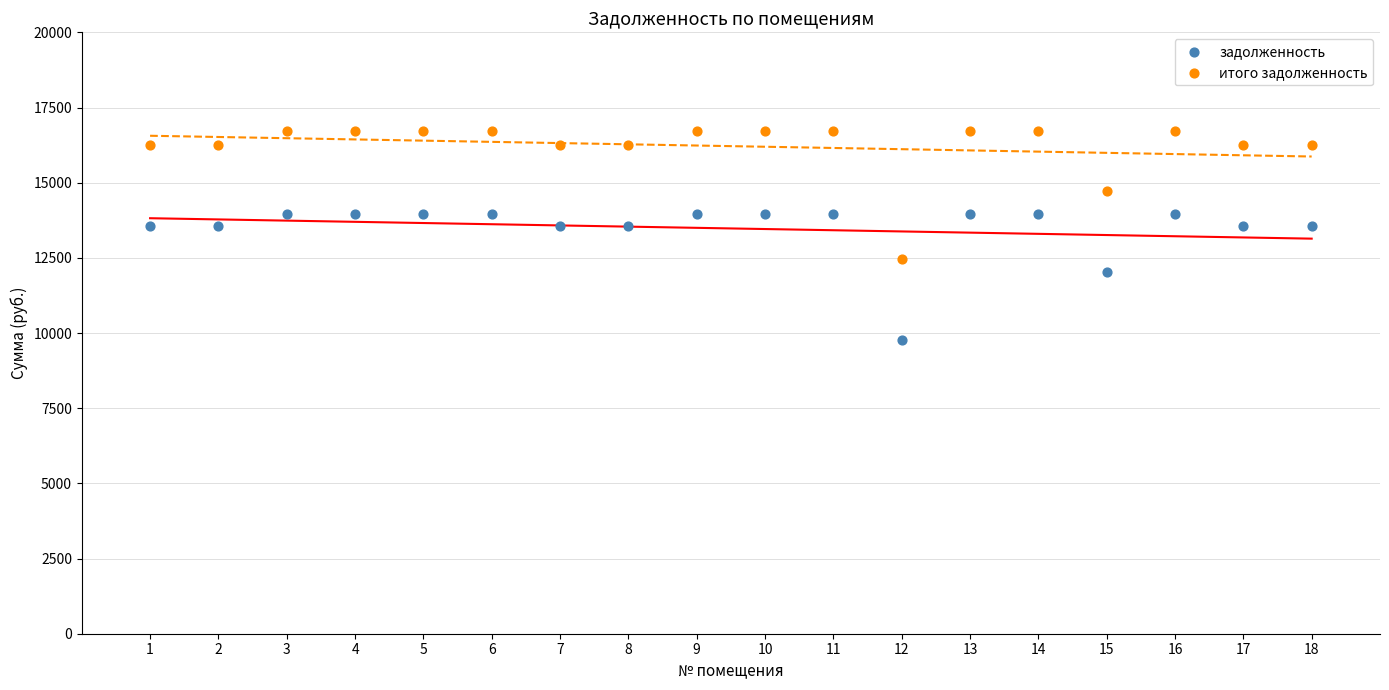

Which series reaches the minimum Y coordinate?

задолженность